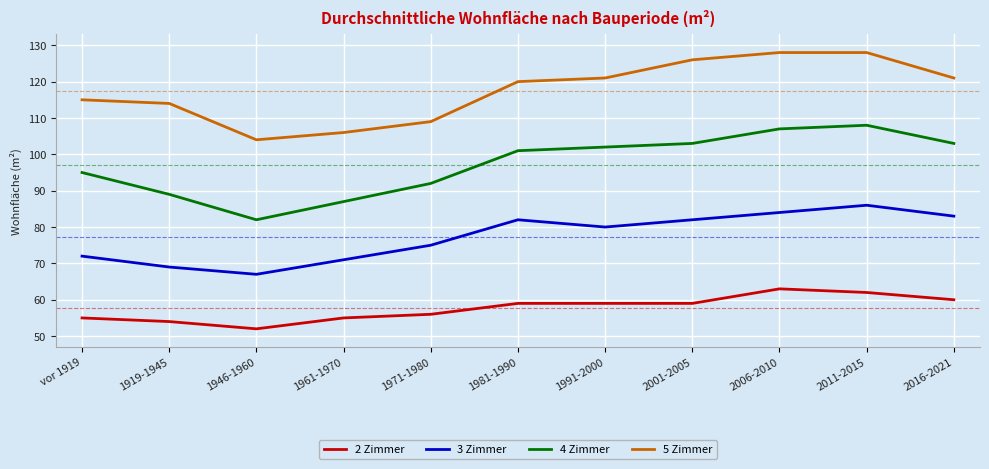

Which series changed the most between 1946-1960 and 2016-2021?

4 Zimmer